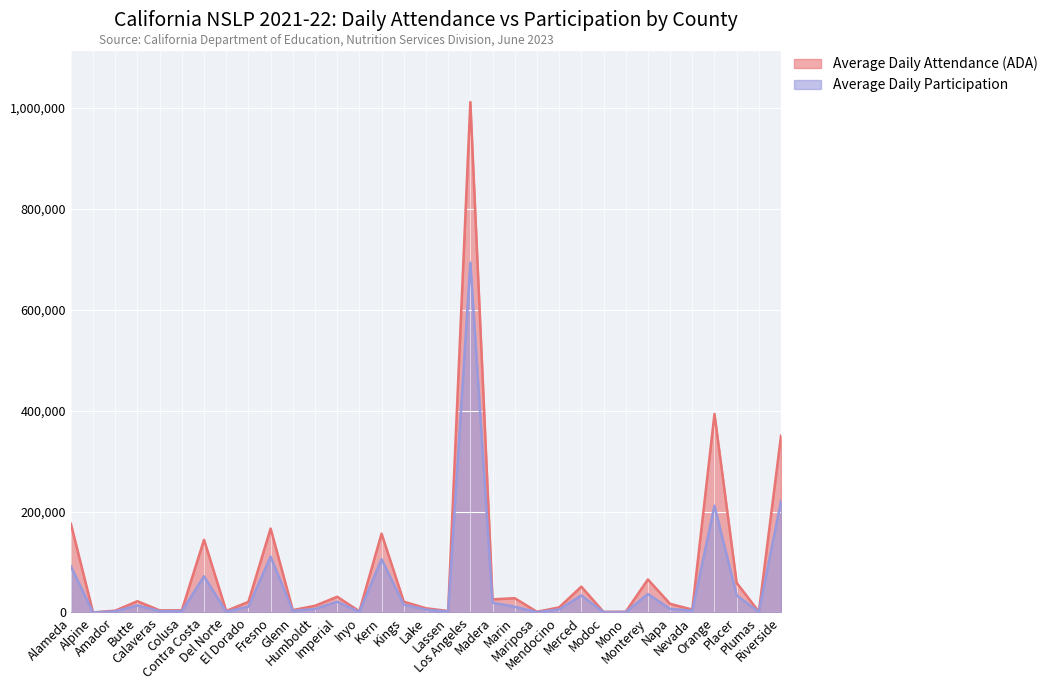

Which series has the largest total across all categories?

Average Daily Attendance (ADA)